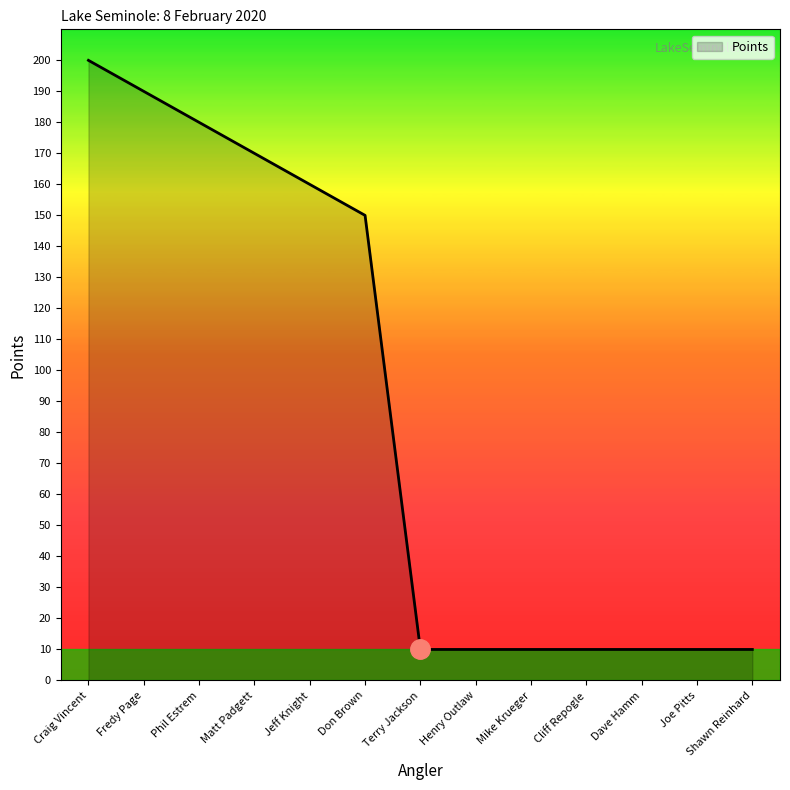

Reading left to right, list all the values displayed in this chart.

200	190	180	170	160	150	10	10	10	10	10	10	10